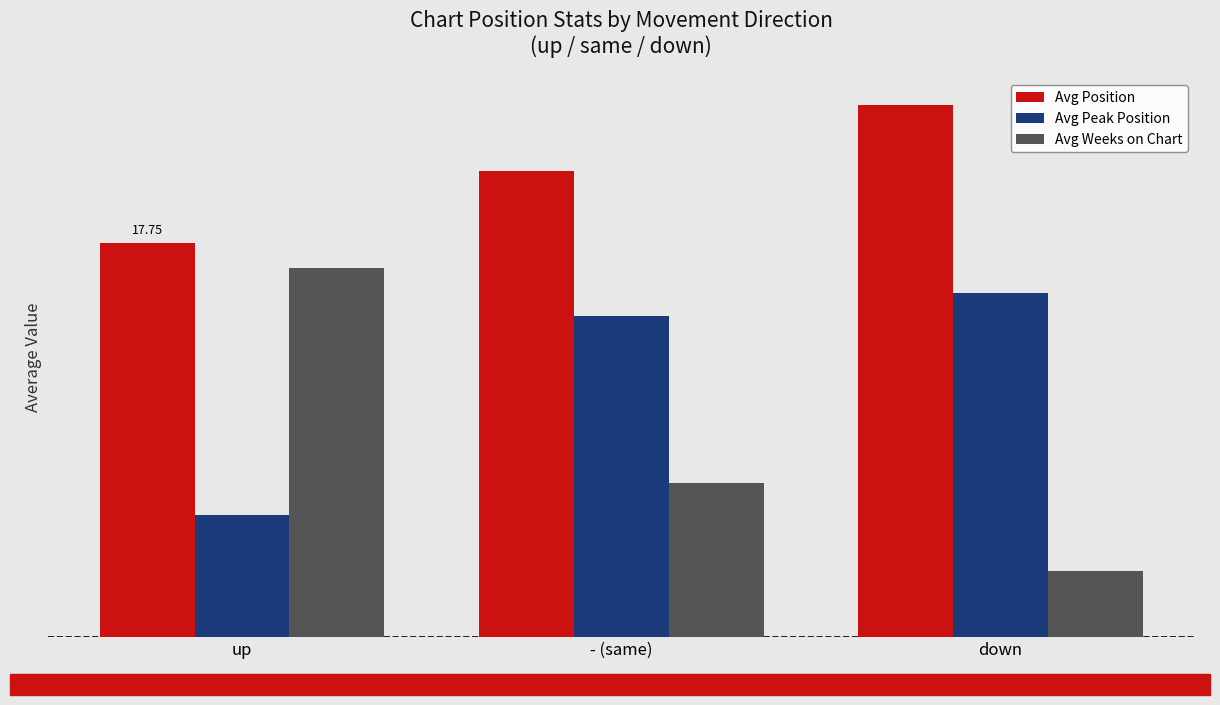

Between up and - (same), which series saw the biggest shift?

Avg Weeks on Chart